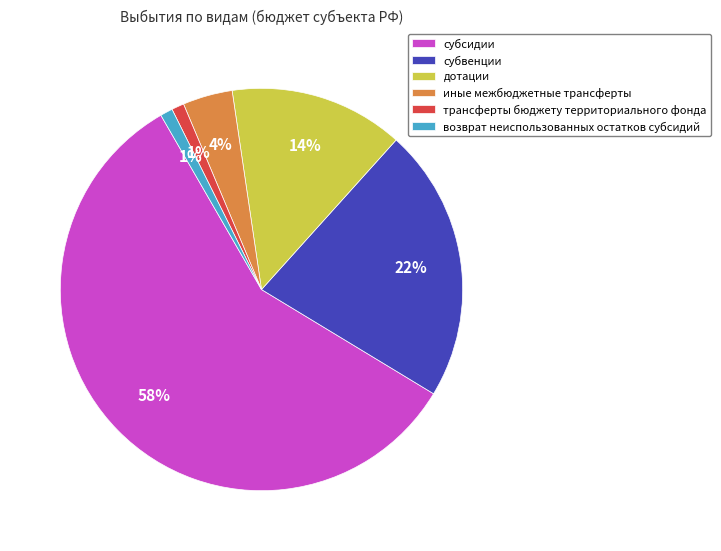

Which slice is the largest?

субсидии